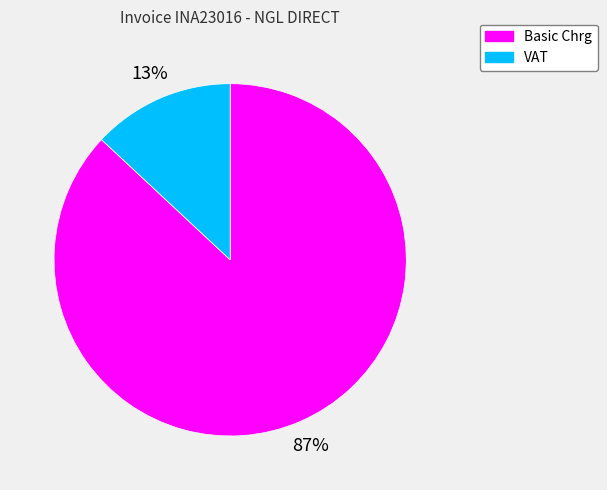

To the nearest percent, what is the difference between the Basic Chrg and VAT slice percentages?

74%